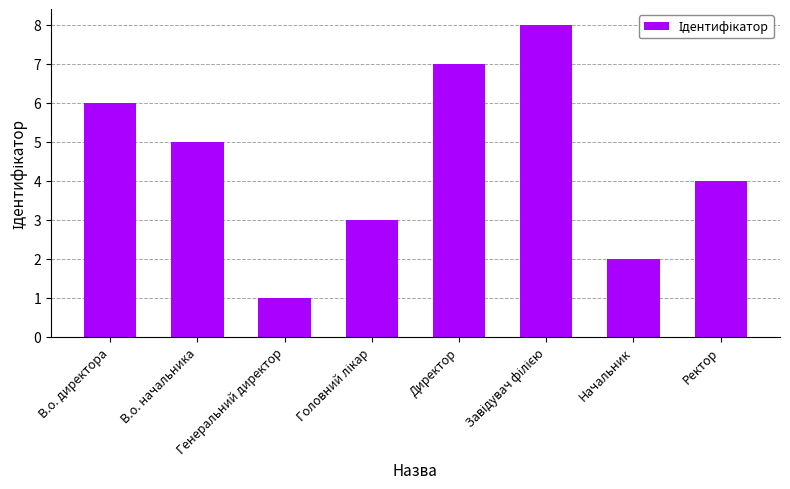

How many bars are there in total?

8